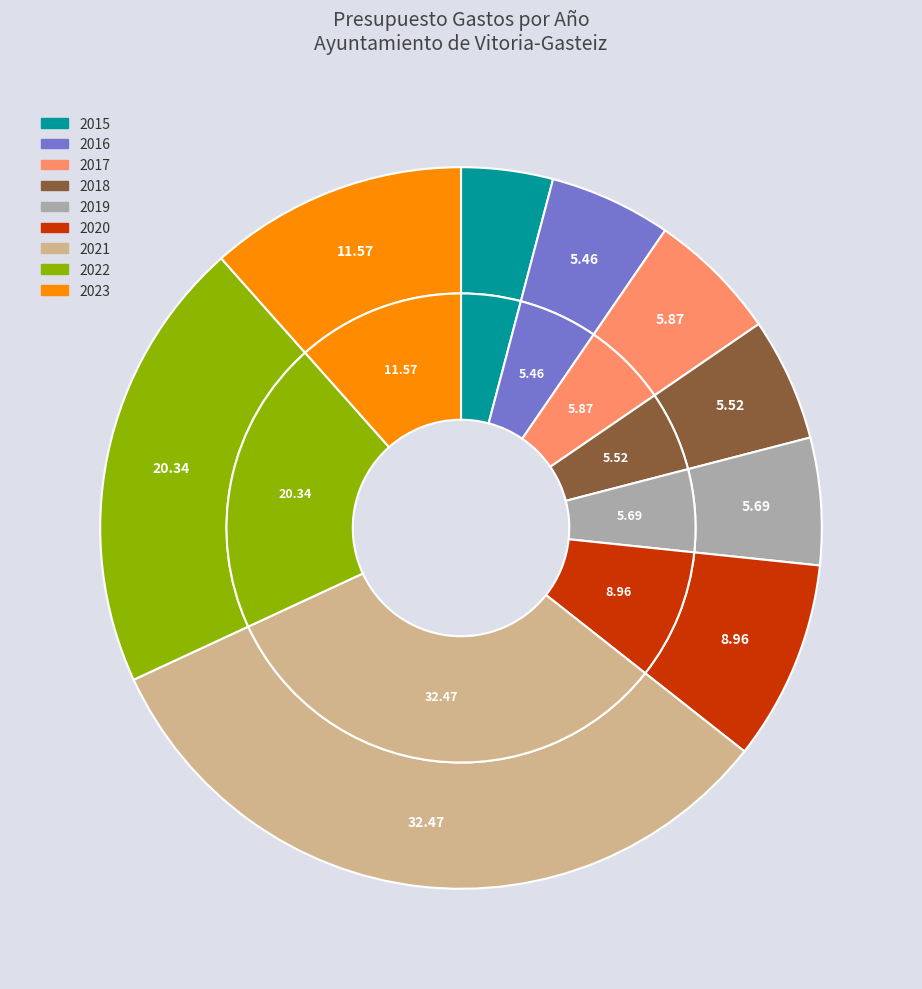

Is it true that 2019 is 1% of the pie?

False